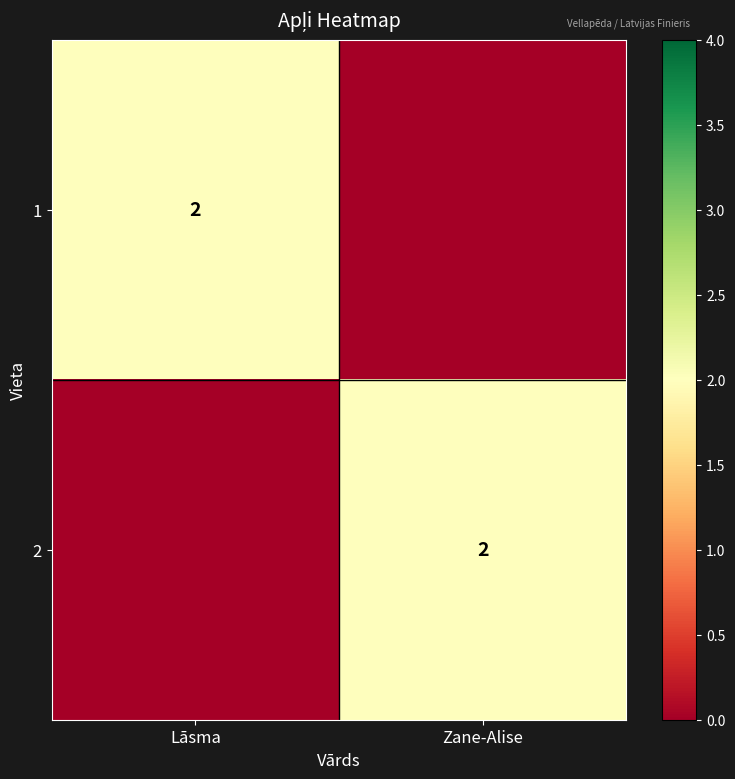

The 1 series shows 2 at Lāsma. True or false?

True